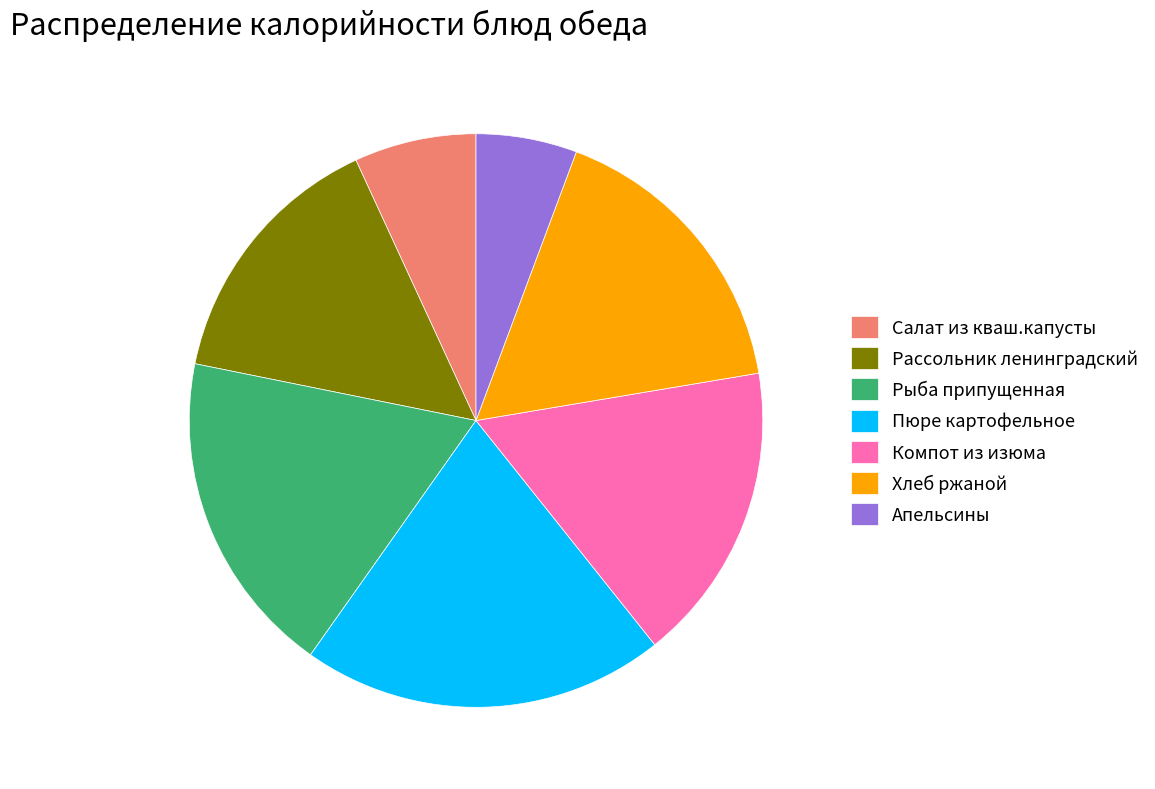

Do Рыба припущенная and Компот из изюма together represent more than half of the pie?

No